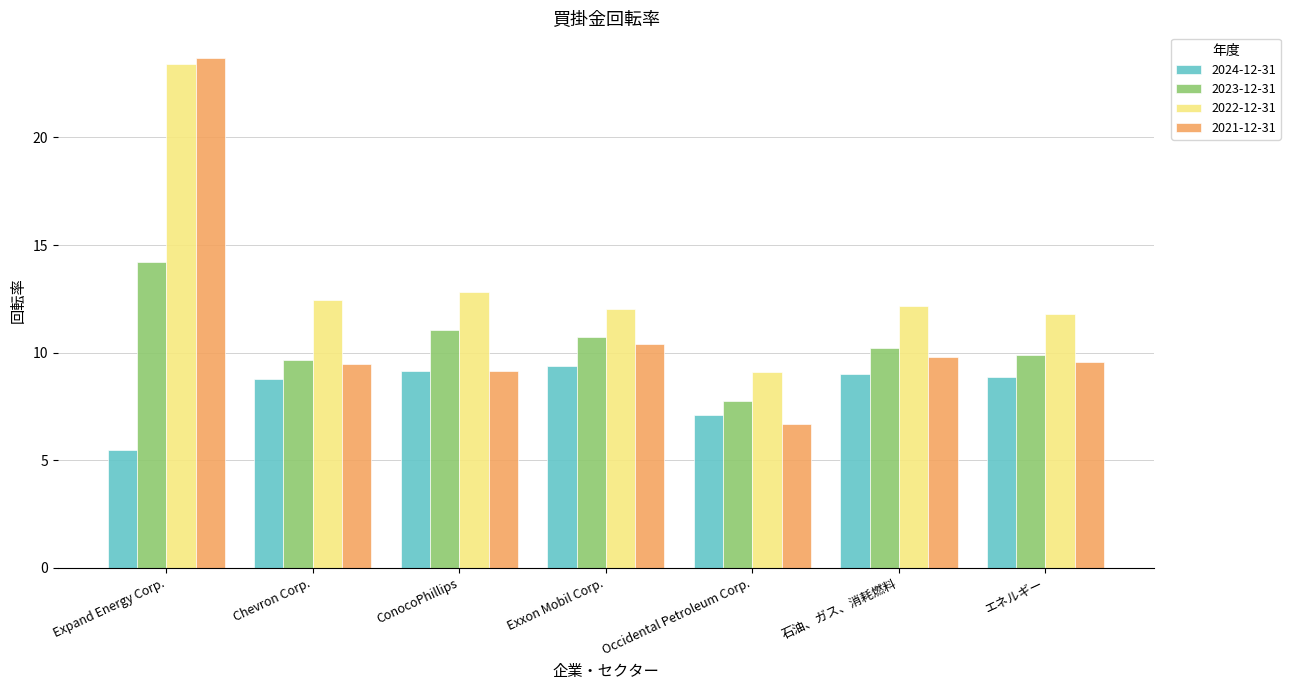

Reading left to right, transcribe all the data shown in this chart.

2024-12-31: Expand Energy Corp.=5.5	Chevron Corp.=8.8	ConocoPhillips=9.1	Exxon Mobil Corp.=9.4	Occidental Petroleum Corp.=7.1	石油、ガス、消耗燃料=9.0	エネルギー=8.9
2023-12-31: Expand Energy Corp.=14.2	Chevron Corp.=9.6	ConocoPhillips=11.0	Exxon Mobil Corp.=10.7	Occidental Petroleum Corp.=7.8	石油、ガス、消耗燃料=10.2	エネルギー=9.9
2022-12-31: Expand Energy Corp.=23.4	Chevron Corp.=12.4	ConocoPhillips=12.8	Exxon Mobil Corp.=12.0	Occidental Petroleum Corp.=9.1	石油、ガス、消耗燃料=12.2	エネルギー=11.8
2021-12-31: Expand Energy Corp.=23.7	Chevron Corp.=9.5	ConocoPhillips=9.2	Exxon Mobil Corp.=10.4	Occidental Petroleum Corp.=6.7	石油、ガス、消耗燃料=9.8	エネルギー=9.6